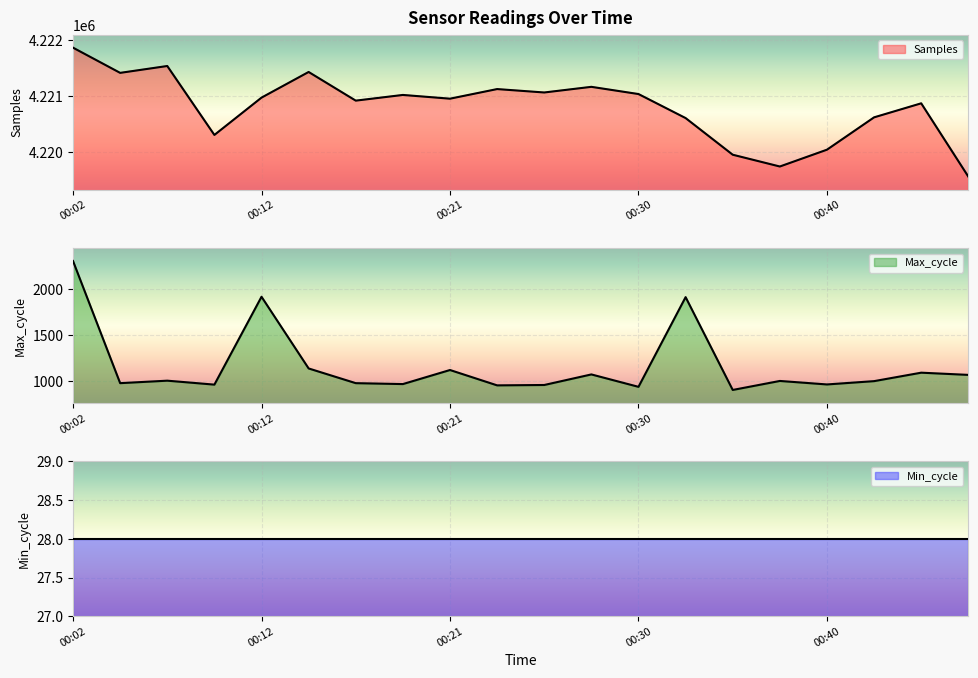

At which category does Samples reach its first local peak?

00:07